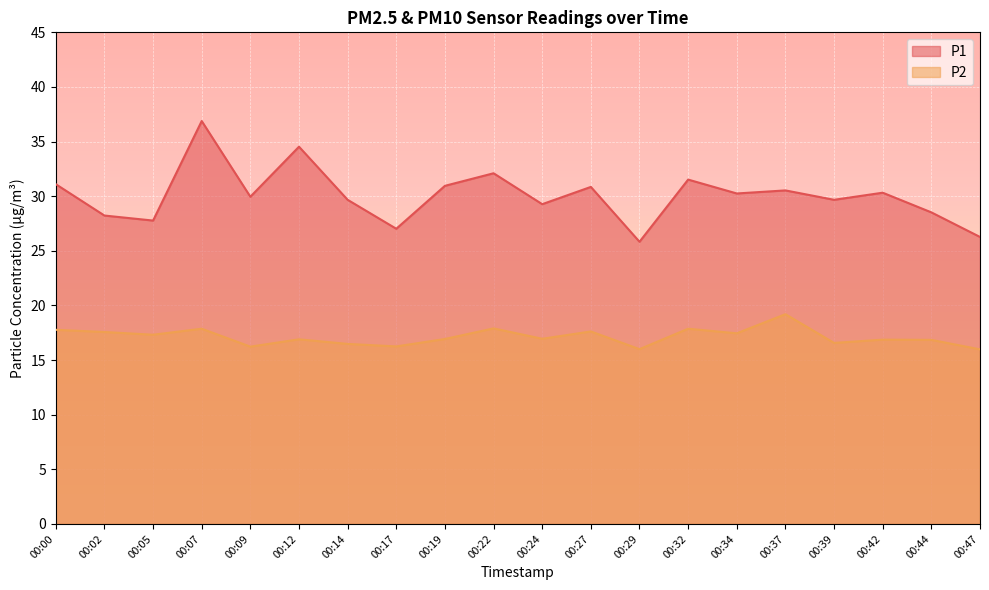

How many lines are shown in the chart?

2